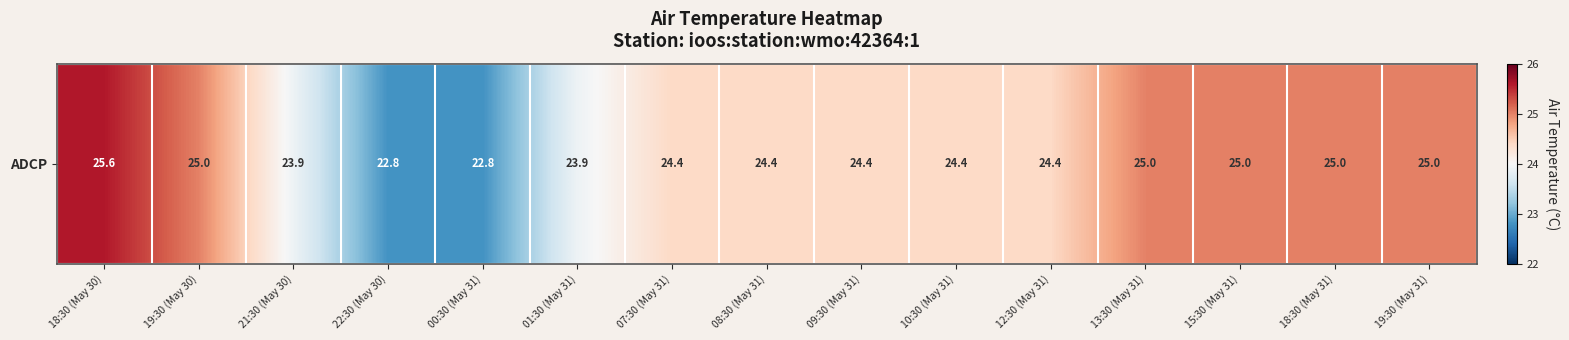

Where does the data first go above 24?

18:30 (May 30)